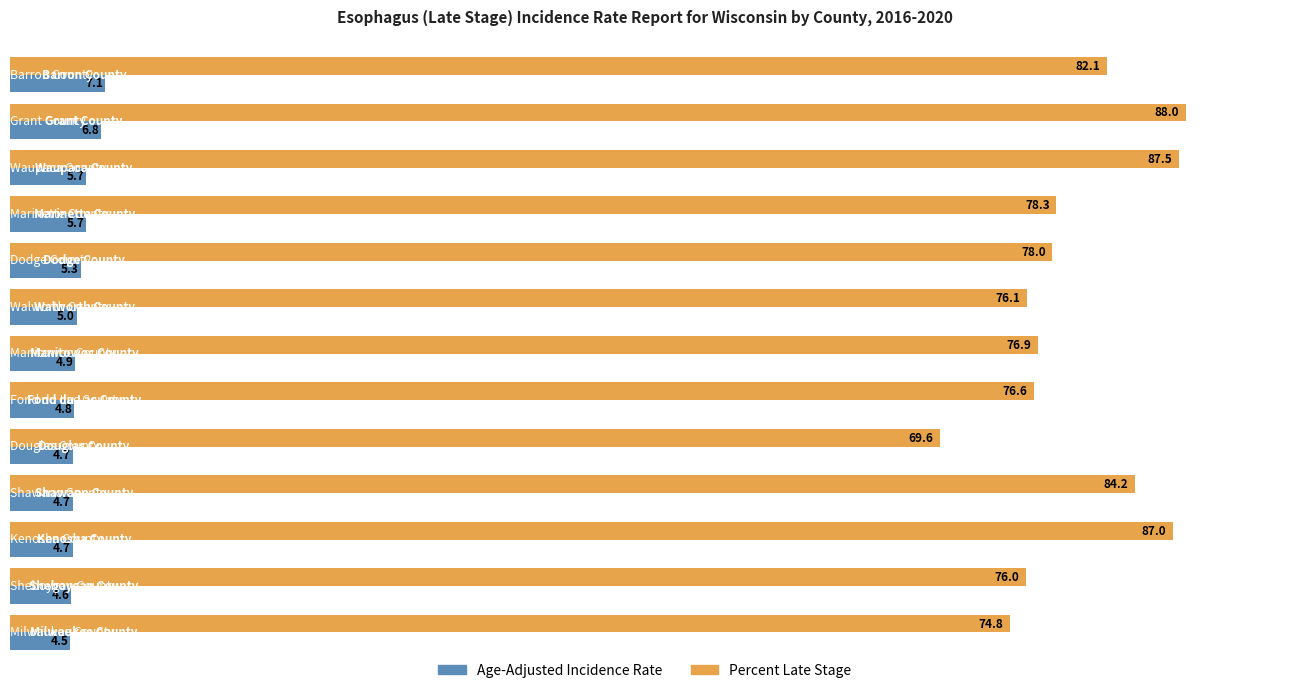

What is the difference between the maximum and second lowest values in the Age-Adjusted Incidence Rate series?

2.5